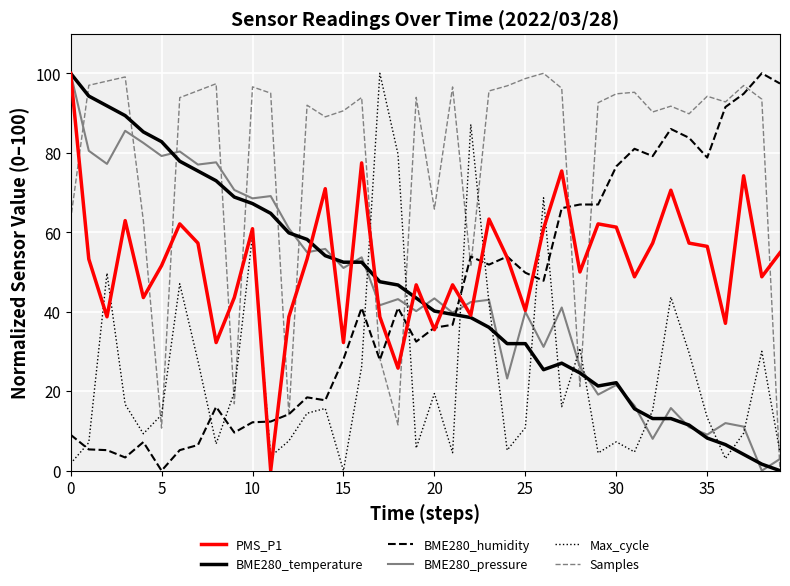

What is the greatest value displayed?

100.0